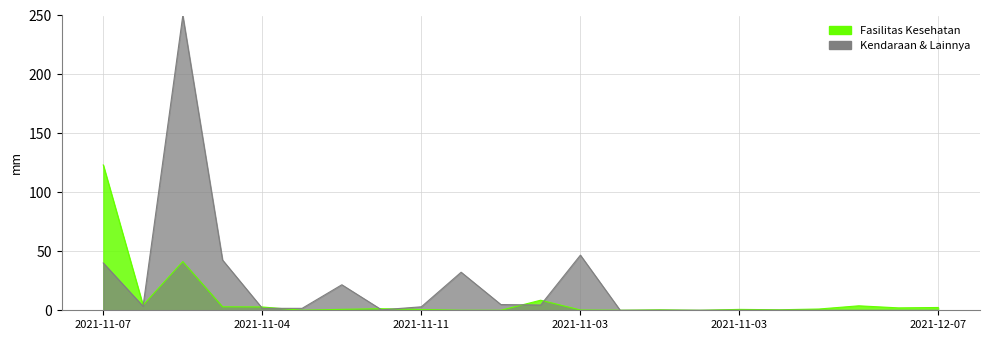

Rank the series by their average value, from lowest to highest.

Fasilitas Kesehatan, Kendaraan & Lainnya